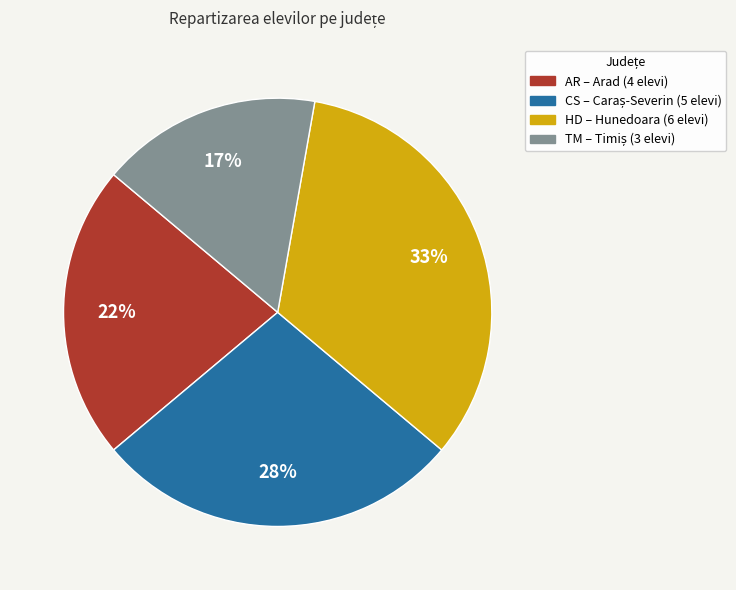

To the nearest percent, what is the average slice percentage?

25%